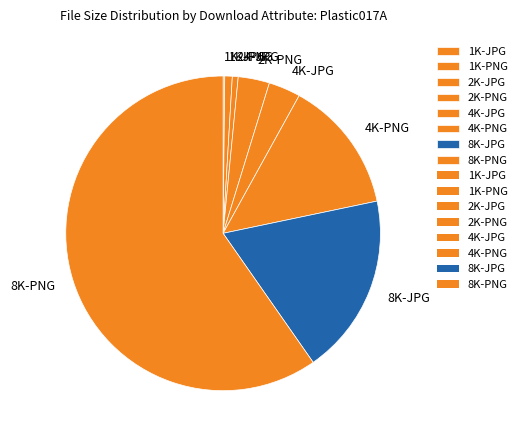

Which slice is the largest?

8K-PNG